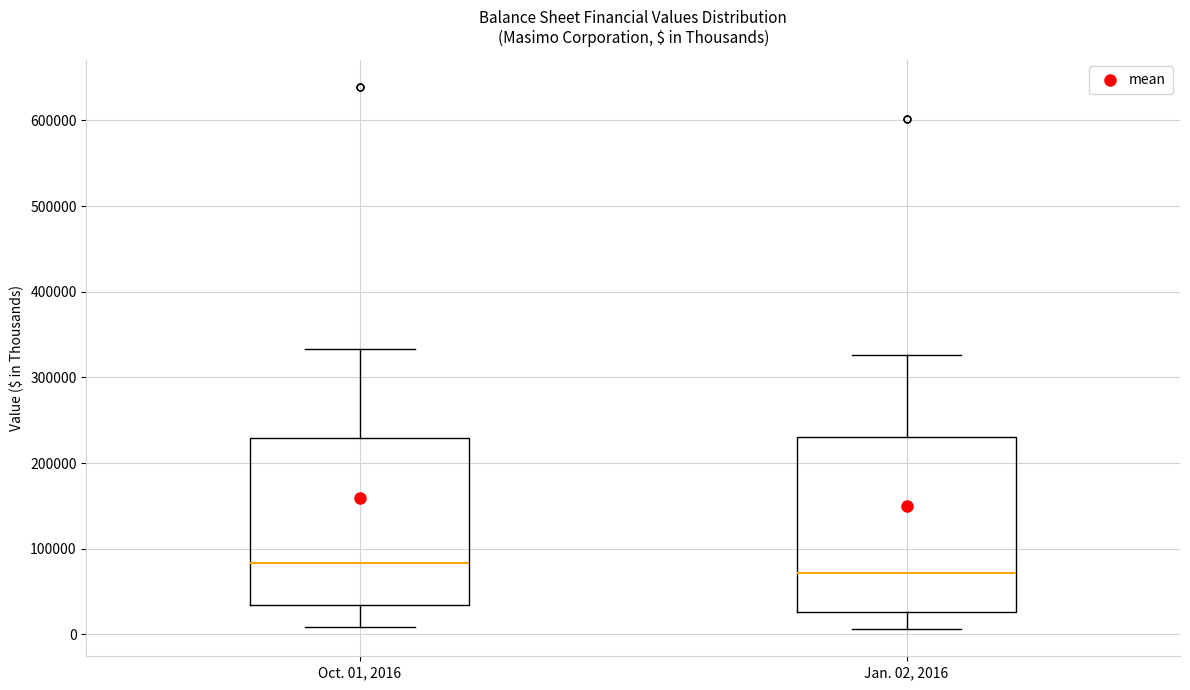

Reading left to right, transcribe this box plot: for each box, give where its median line is, the range the box spans, and where its two whiskers end, as read against the y-axis. The values are not printed on the chart, so give them approximately, as read against the axis.

Oct. 01, 2016: median 80000, box 30000 to 230000, whiskers 10000 to 330000
Jan. 02, 2016: median 70000, box 30000 to 230000, whiskers 10000 to 330000